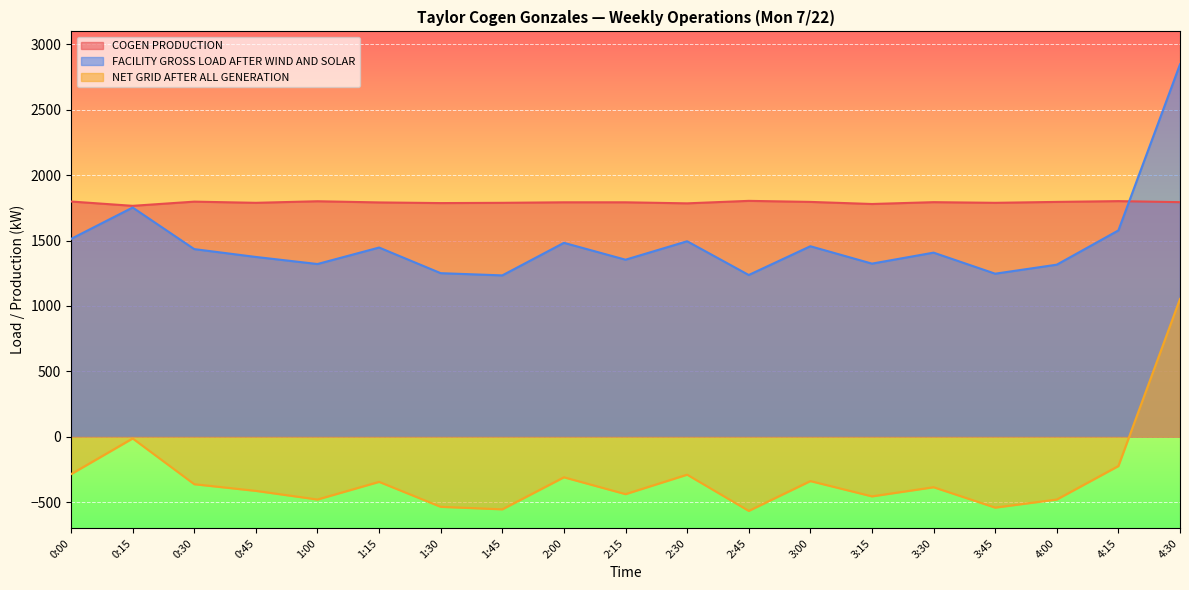

What is the value of the COGEN PRODUCTION point at the 9th from the left?

1793